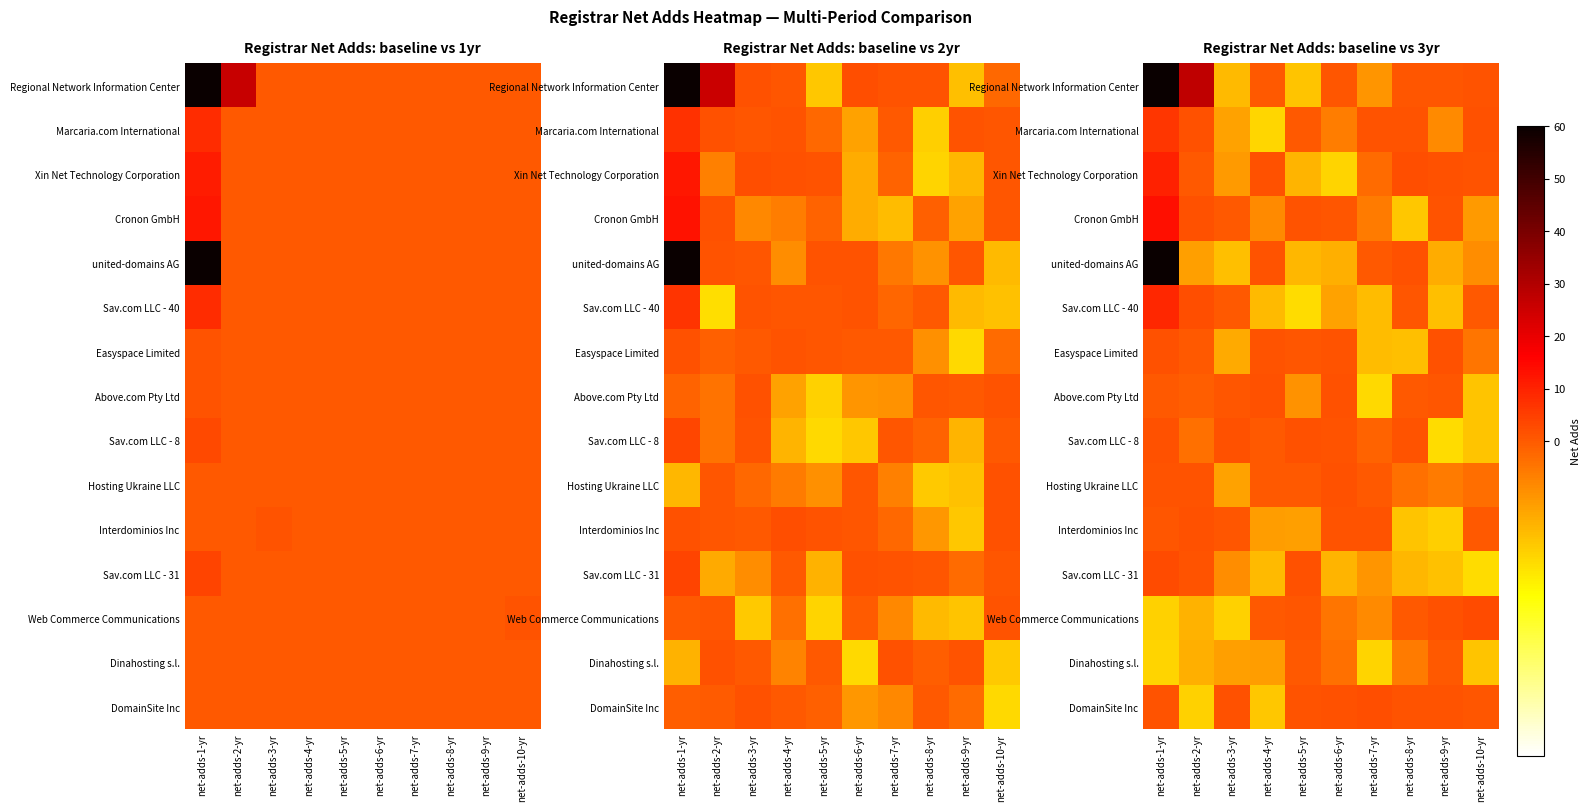

How many series are shown in this chart?

15